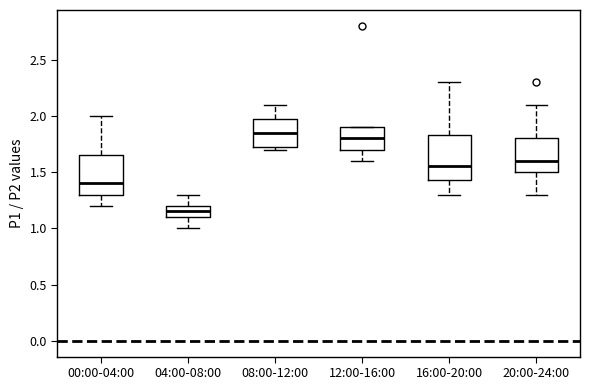

Reading left to right, read every box against the y-axis: the position of its median line, the range the box covers, and the ends of its whiskers. The values are not printed on the chart, so give them approximately, as read against the axis.

00:00-04:00: median 1.40, box 1.30 to 1.65, whiskers 1.20 to 2.00
04:00-08:00: median 1.15, box 1.10 to 1.20, whiskers 1.00 to 1.30
08:00-12:00: median 1.85, box 1.75 to 2.00, whiskers 1.70 to 2.10
12:00-16:00: median 1.80, box 1.70 to 1.90, whiskers 1.60 to 1.90
16:00-20:00: median 1.55, box 1.45 to 1.85, whiskers 1.30 to 2.30
20:00-24:00: median 1.60, box 1.50 to 1.80, whiskers 1.30 to 2.10